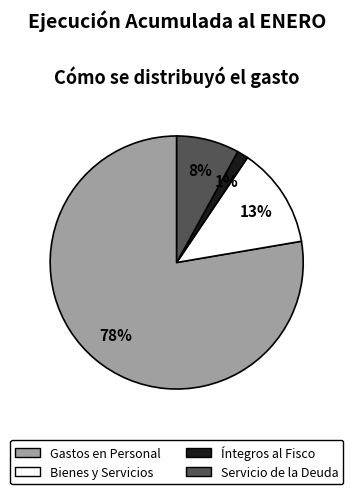

To the nearest percent, what is the average slice percentage?

25%